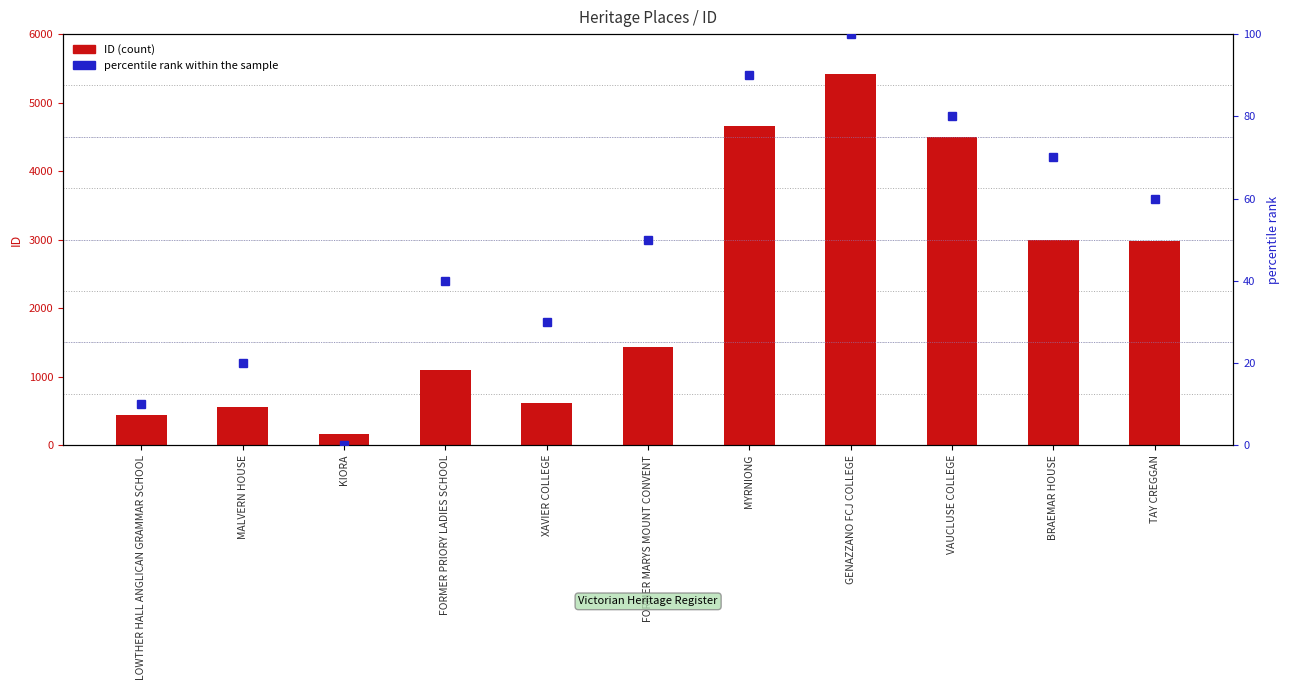

What are all the series names shown in the legend?

ID (count), percentile rank within the sample